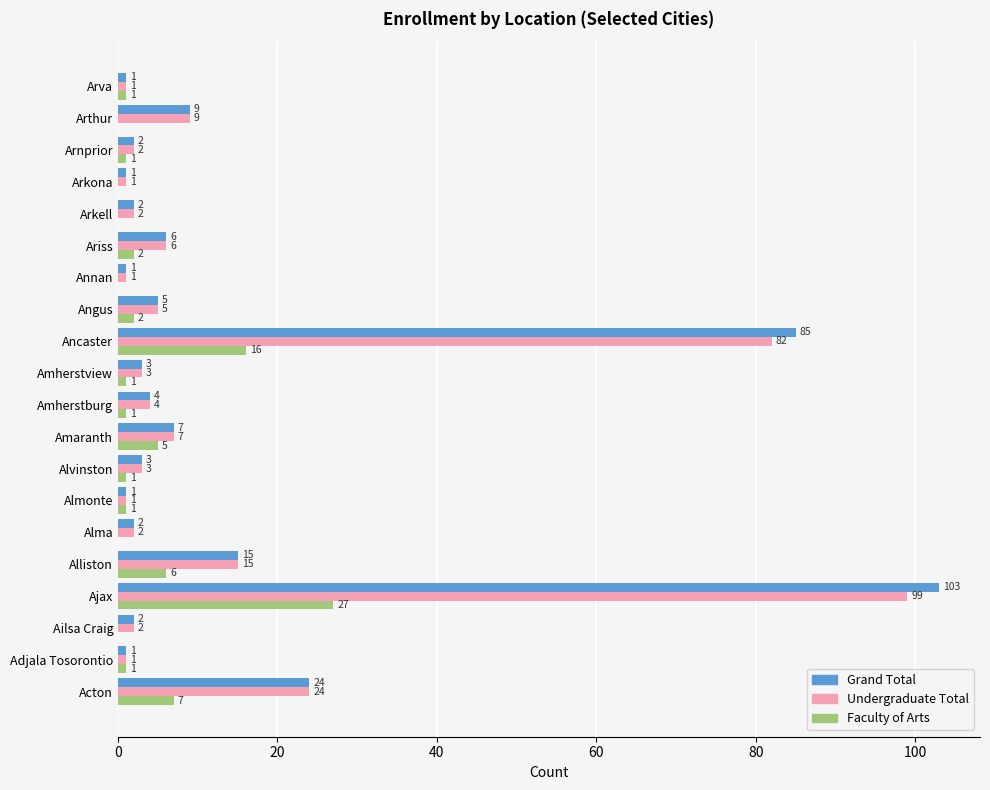

What is the sum of the Grand Total values at Arnprior and Amherstview?

5